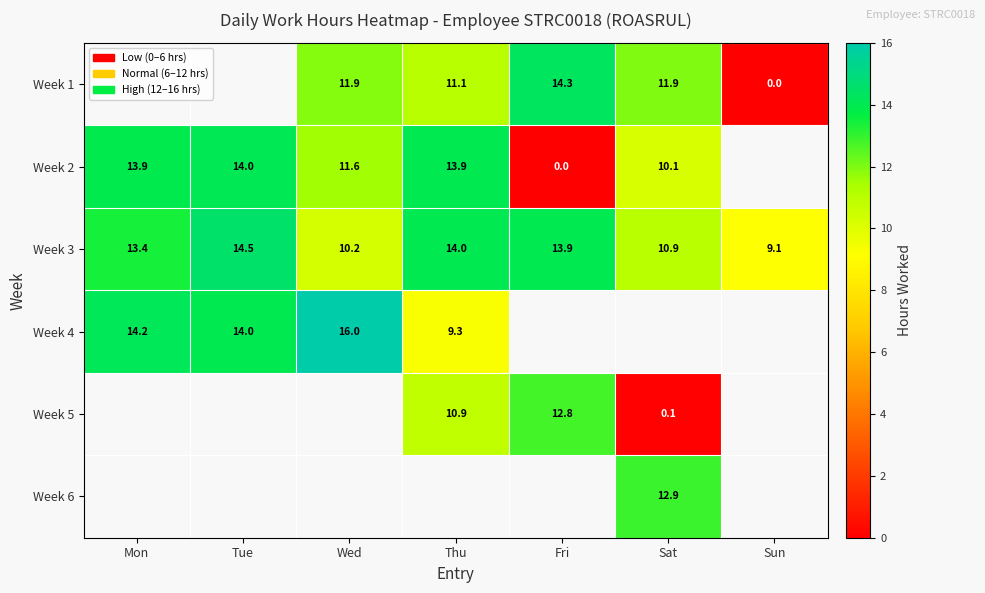

Rank the categories by Week 3 value from highest to lowest.

Tue, Thu, Fri, Mon, Sat, Wed, Sun